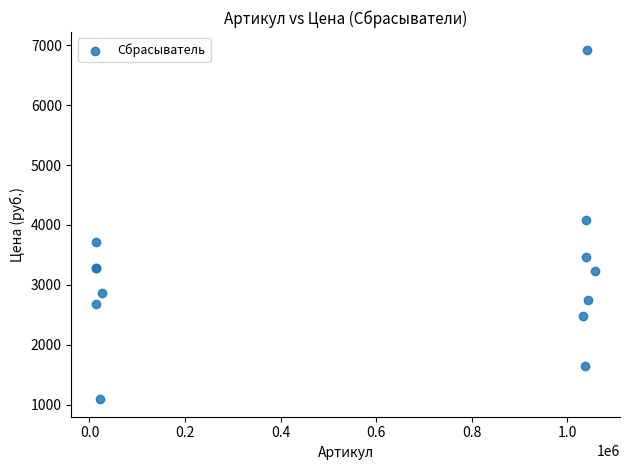

What Y value in the scatter plot is closest to 4009?

4088